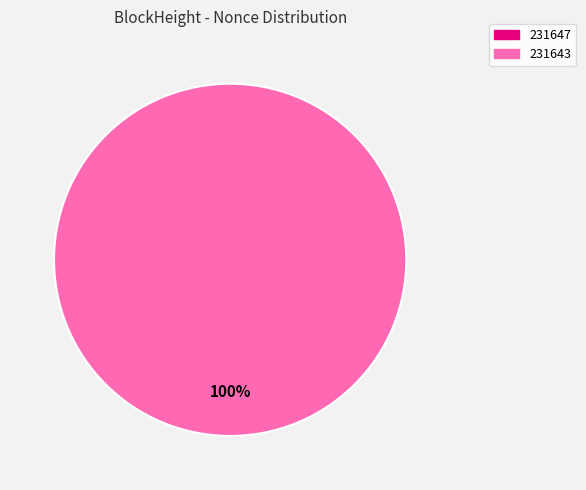

Is it true that 231643 is 100% of the pie?

True